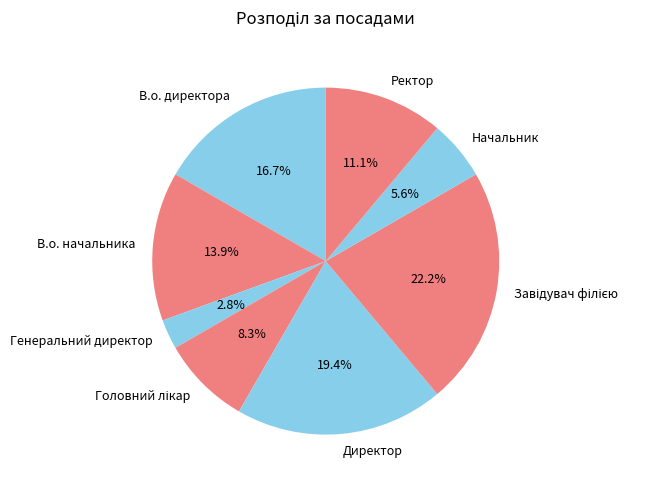

Which has a higher value, Генеральний директор or В.о. начальника?

В.о. начальника